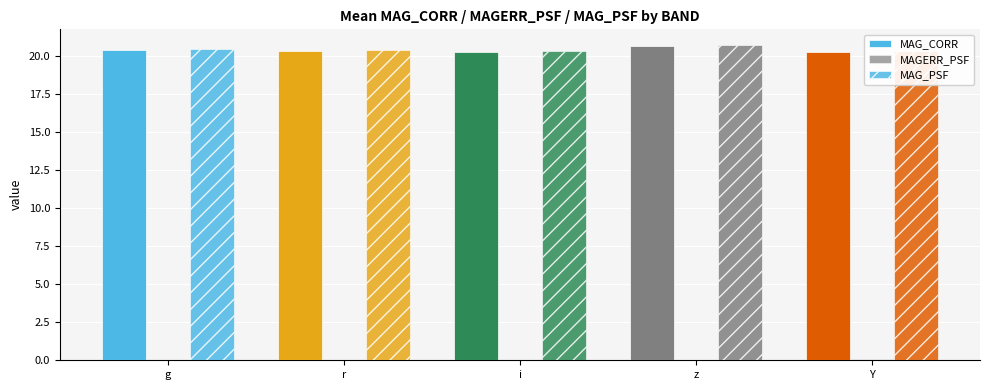

How many groups of bars are there?

5